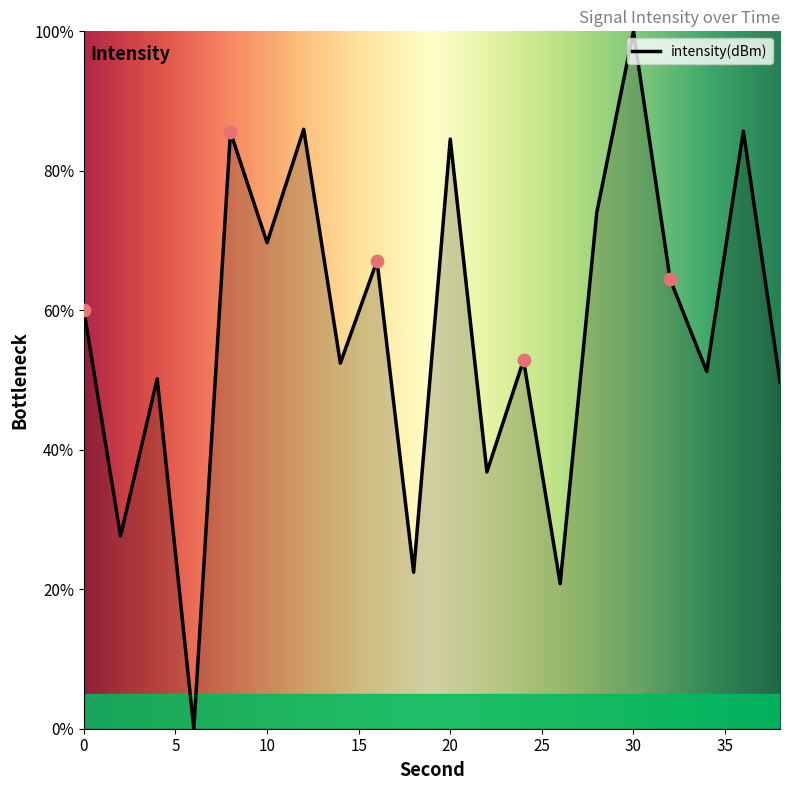

What is the difference between the maximum and minimum values?

100.0